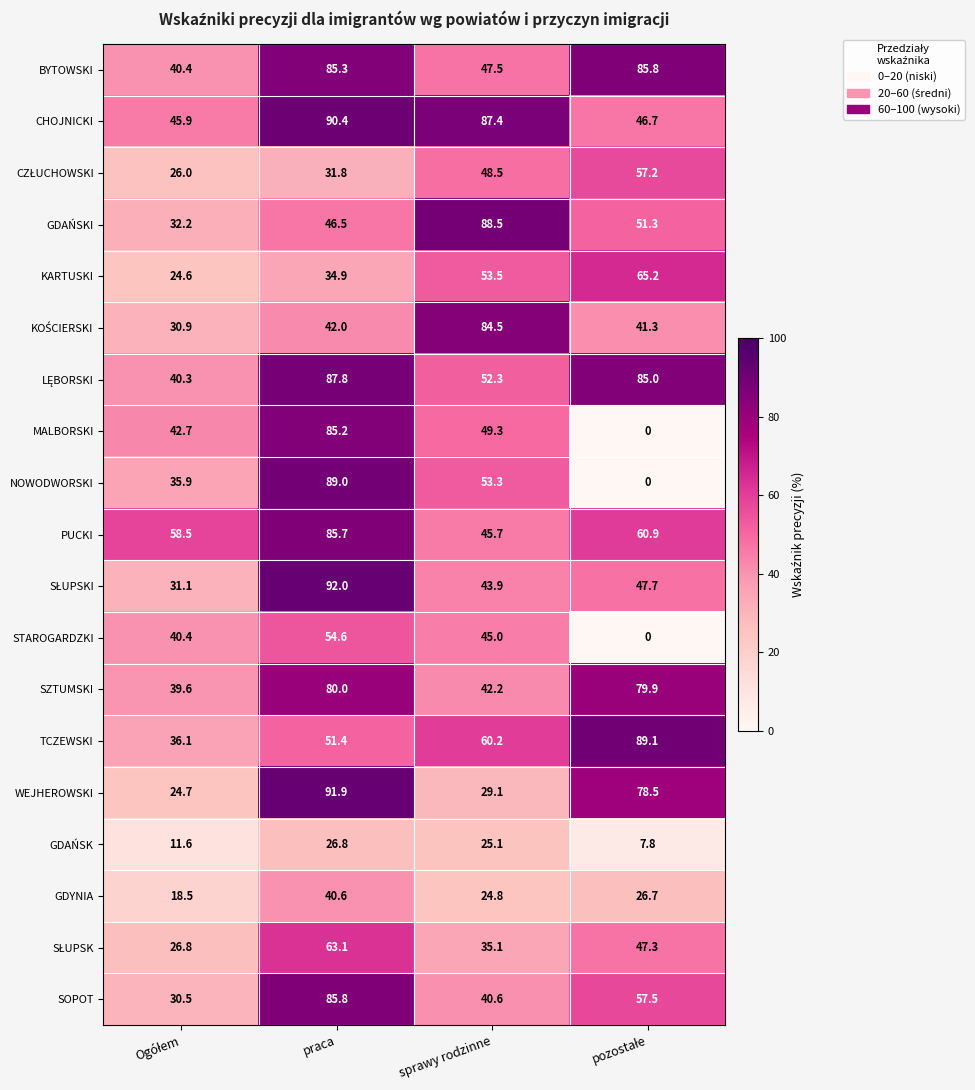

True or false: STAROGARDZKI has a value of 66.6 at sprawy rodzinne.

False